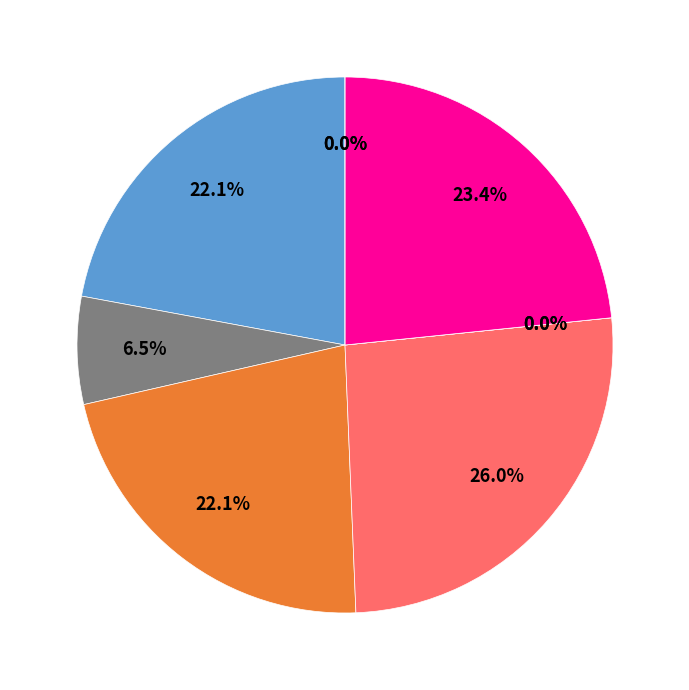

What is the change in value from Board 4 to Board 6?

-17